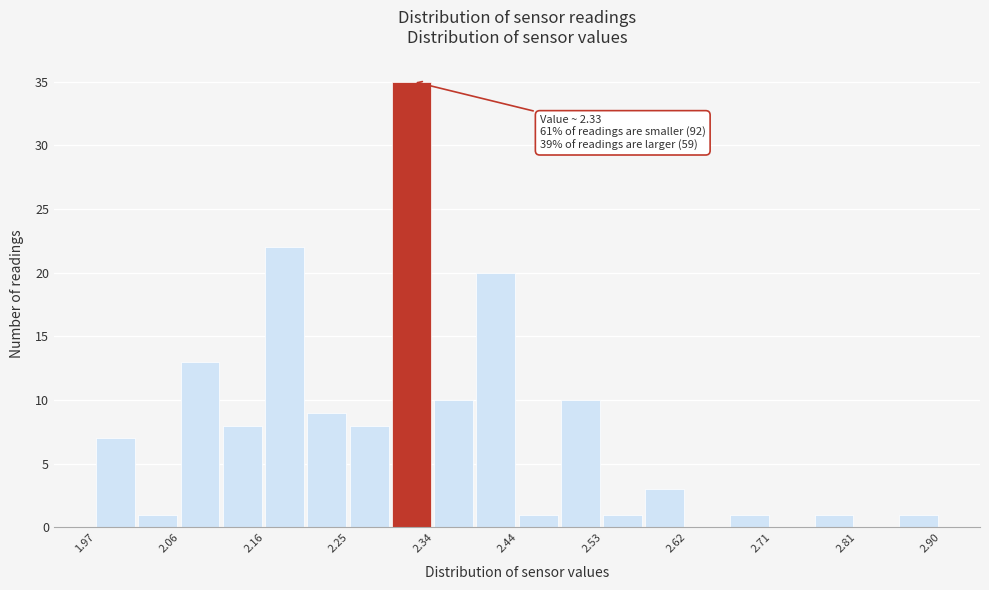

Which range on the x-axis has the tallest bar?

2.30 to 2.34